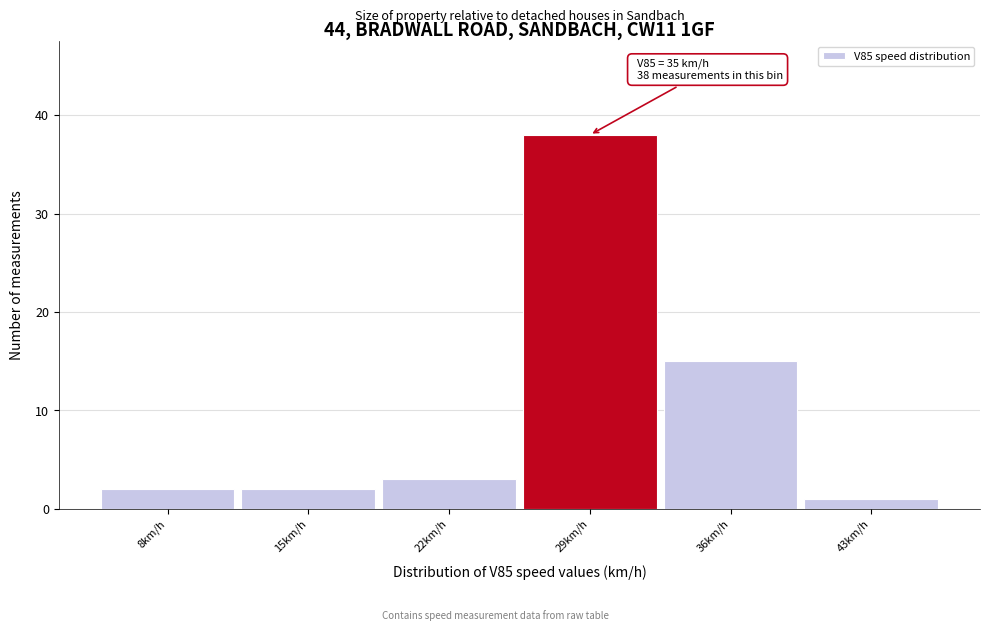

Reading left to right, list all the values displayed in this chart.

8km/h=2	15km/h=2	22km/h=3	29km/h=38	36km/h=15	43km/h=1